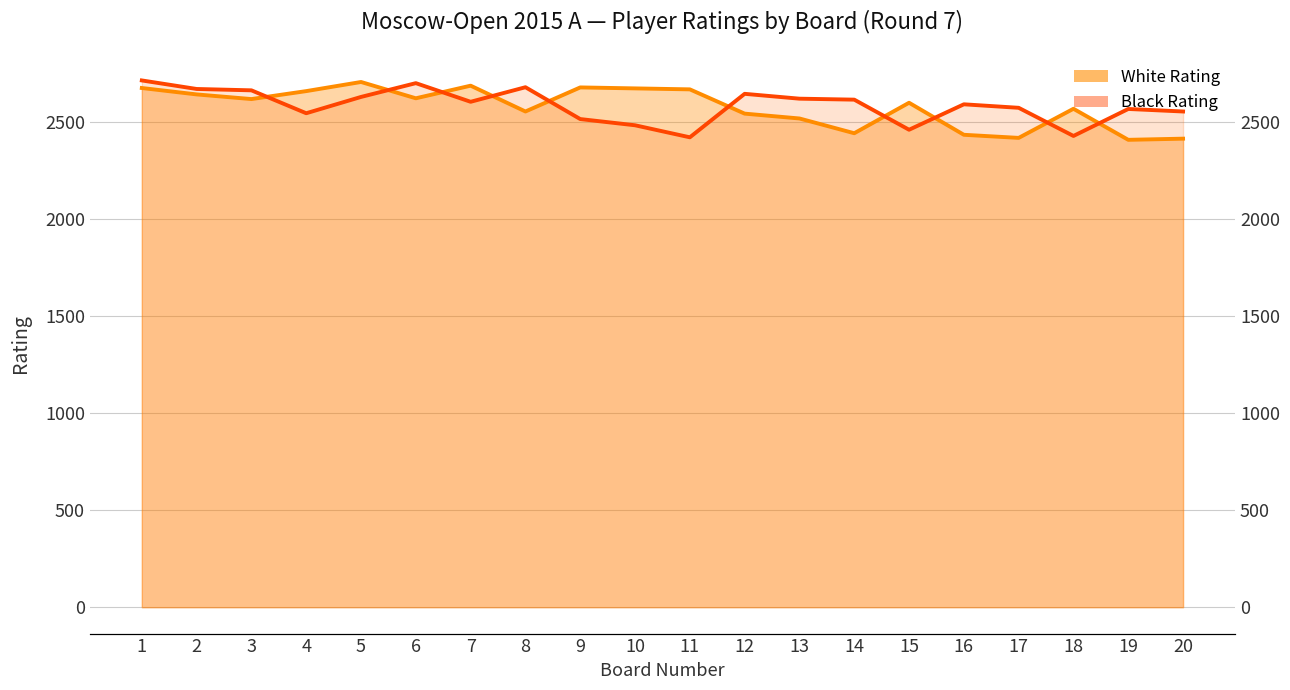

Which has a higher value, 10 or 4?

10